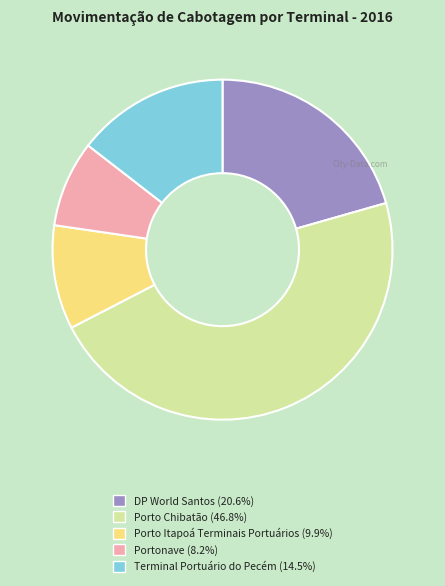

How many segments does this pie chart have?

5